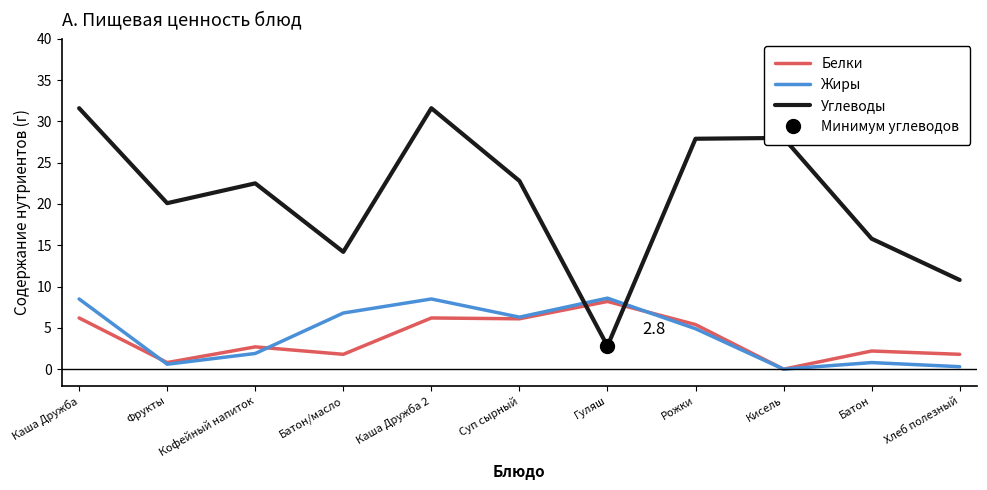

What is the sum of the Жиры values at Кисель and Суп сырный?

6.3